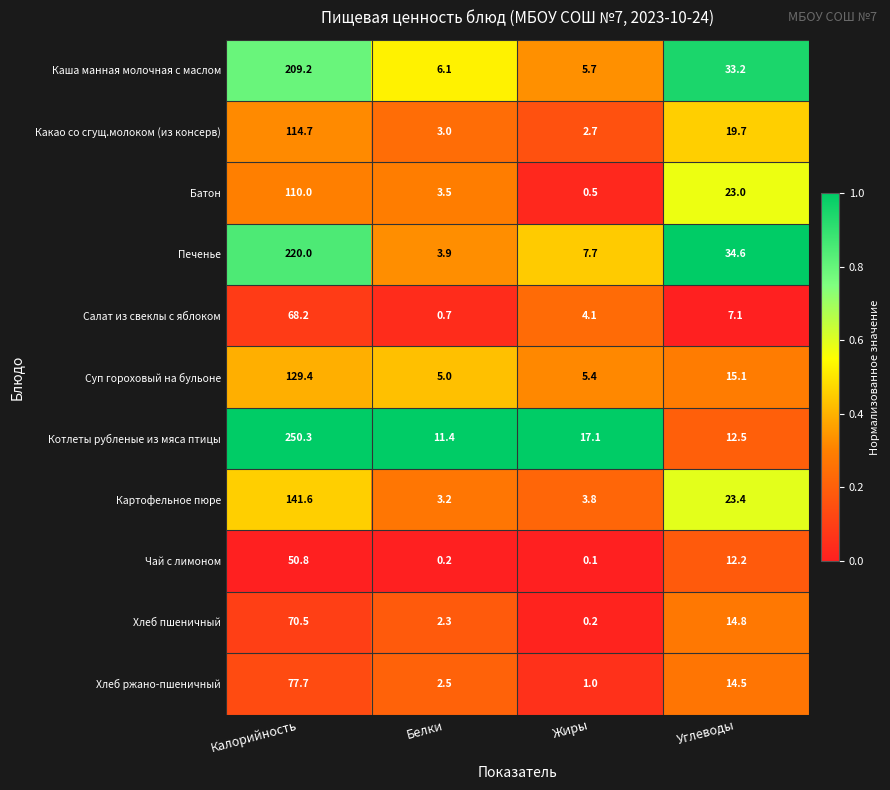

What is the difference between the highest and lowest values at Углеводы?

27.5